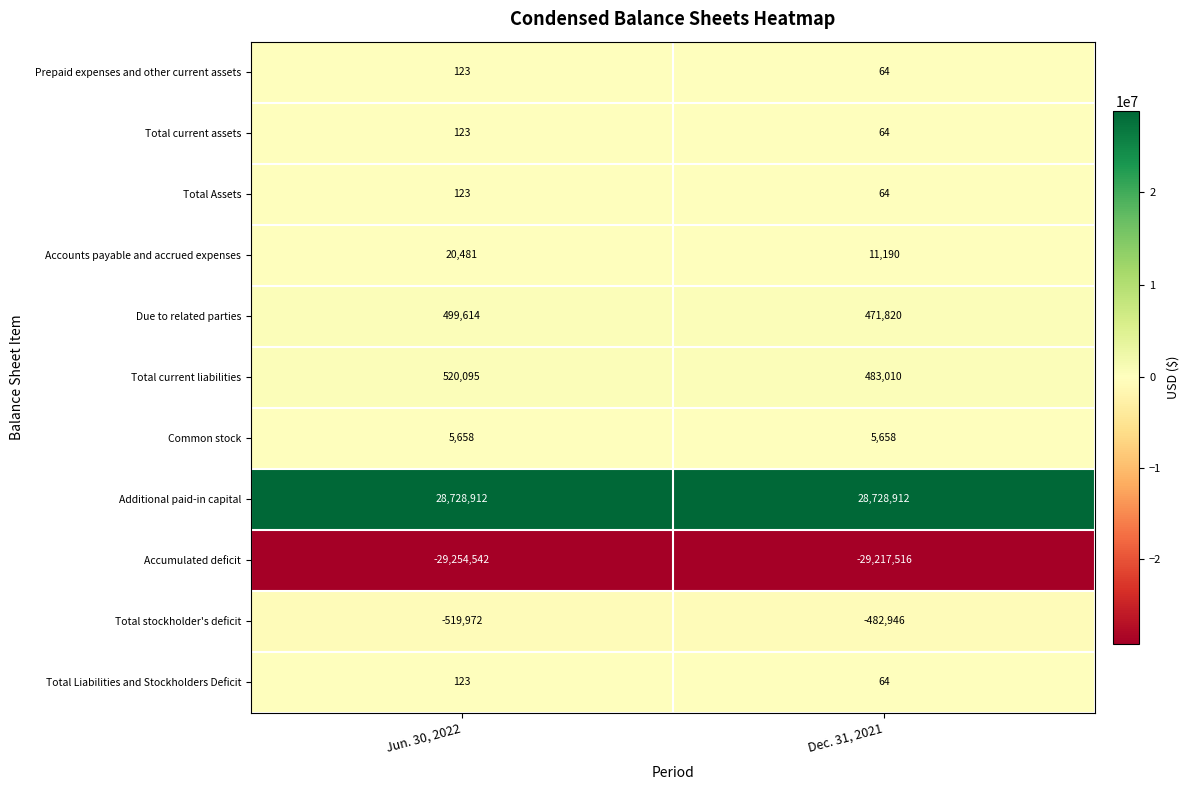

Count the number of categories in the chart.

2